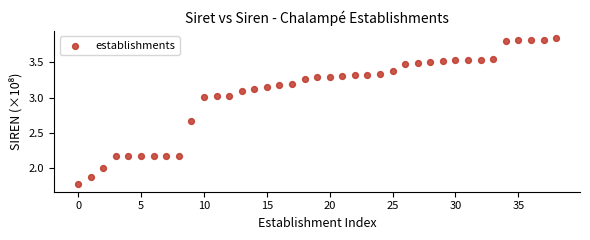

What is the range of Y values (max minus min)?

2.1